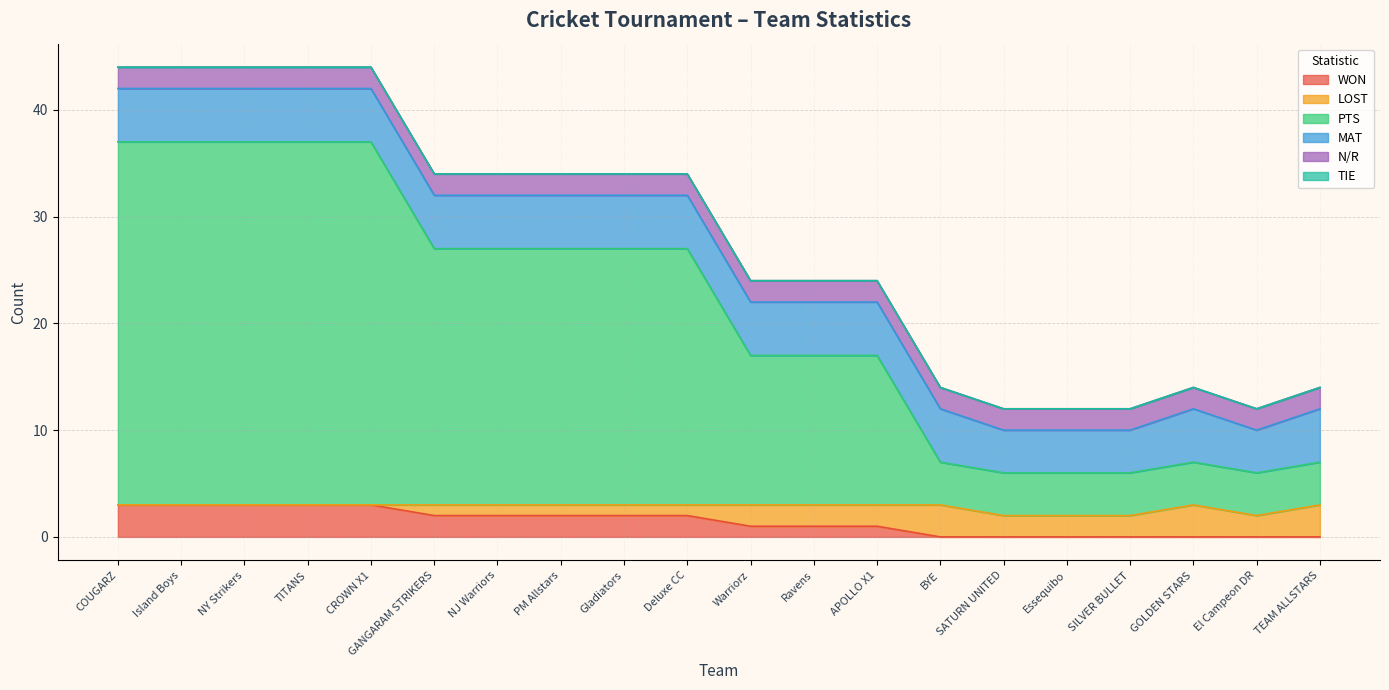

Which category has the highest value in the PTS series?

COUGARZ